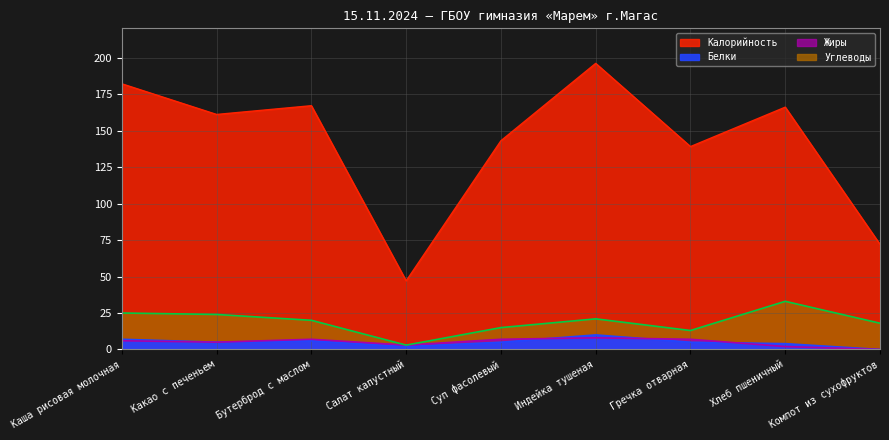

Reading right to left, what are all the values shown in this chart?

Калорийность: 72	166	139	196	143	47	167	161	182
Белки: 0	4	5	10	5	2	6	5	7
Жиры: 0	2	7	8	7	3	7	5	6
Углеводы: 18	33	13	21	15	3	20	24	25